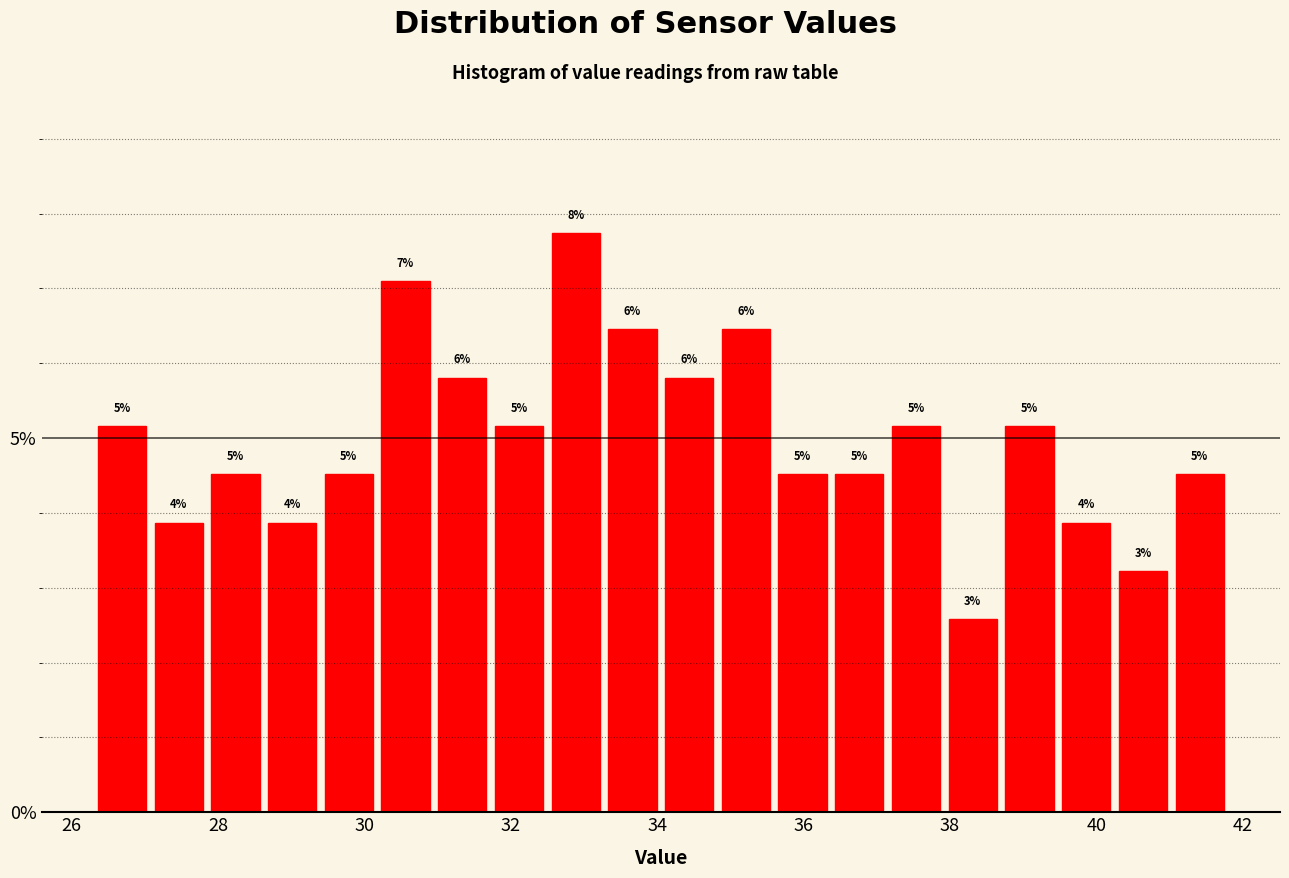

Read against the x-axis, roughly where is the centre of the tallest bar?

32.8